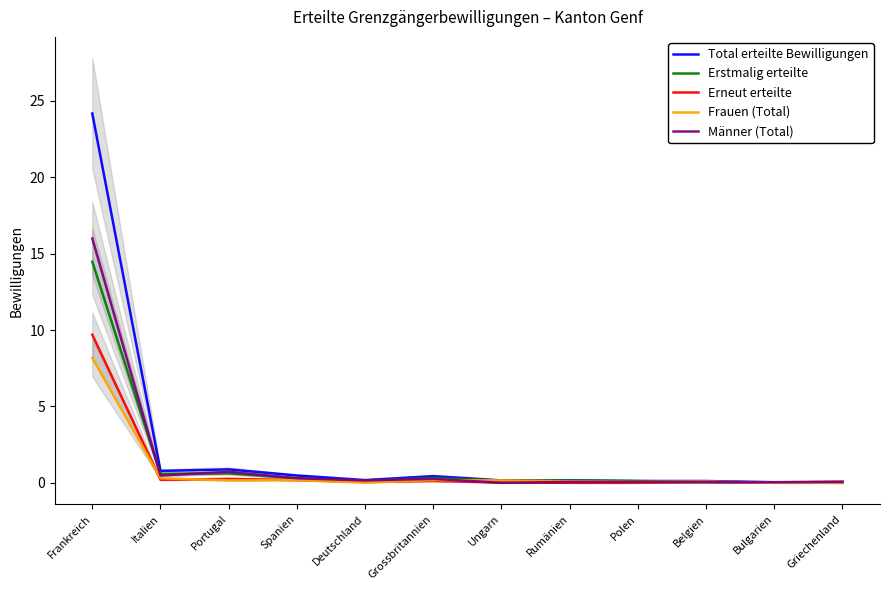

At which category does the chart reach its peak across all series?

Frankreich